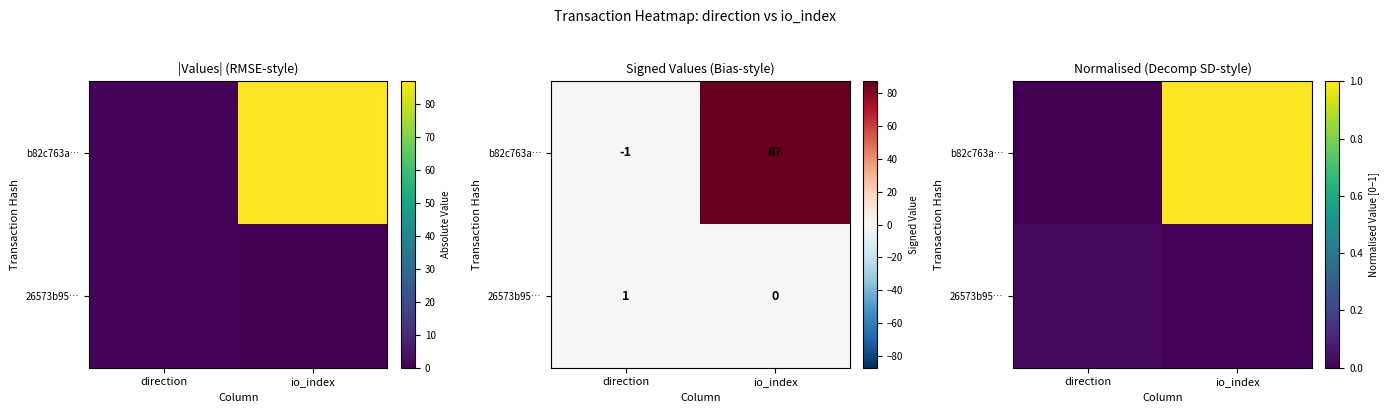

At which category does the chart reach its peak across all series?

io_index